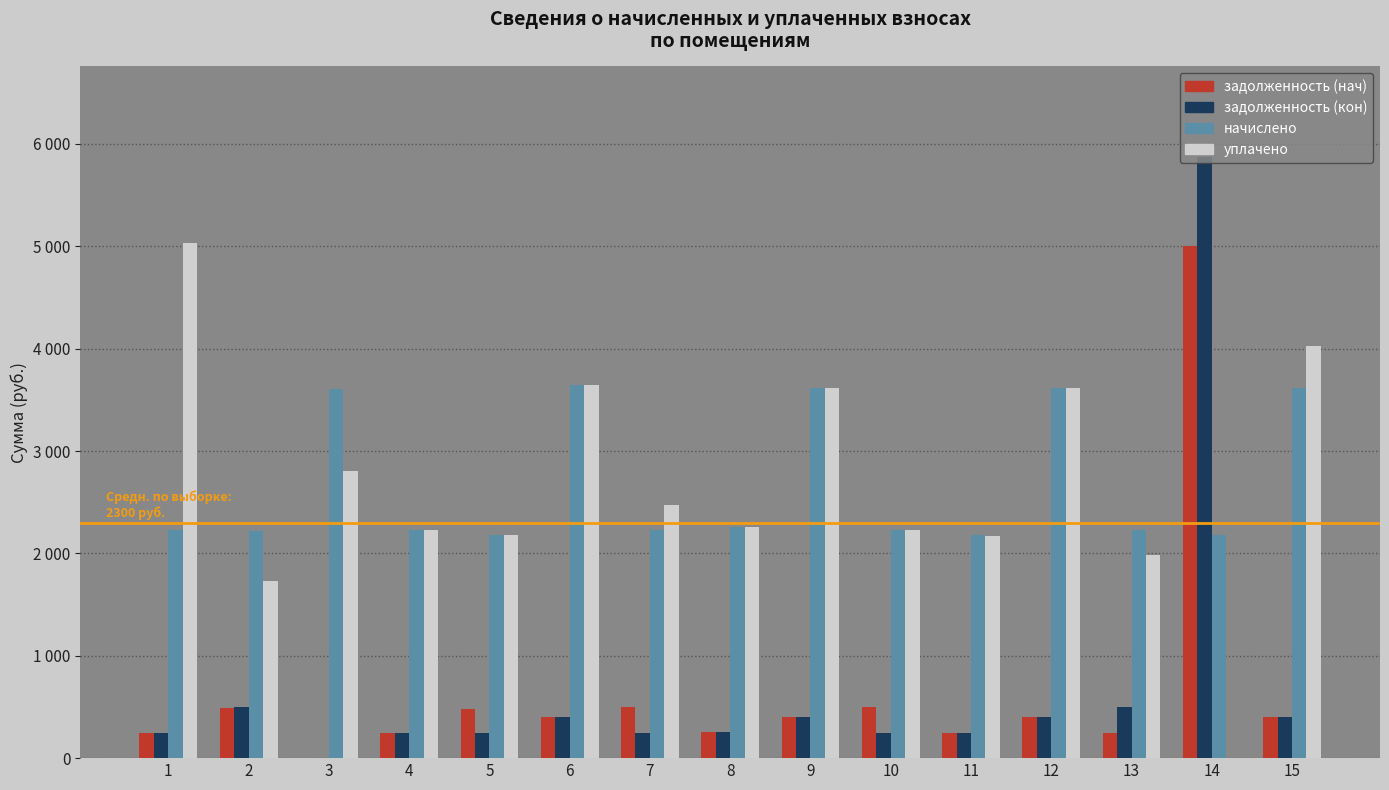

What are all the series names shown in the legend?

задолженность (нач), задолженность (кон), начислено, уплачено